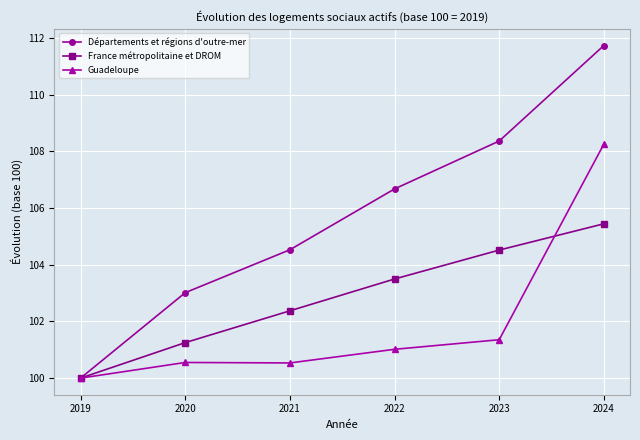

What is the total value across all series at 2024?

325.4